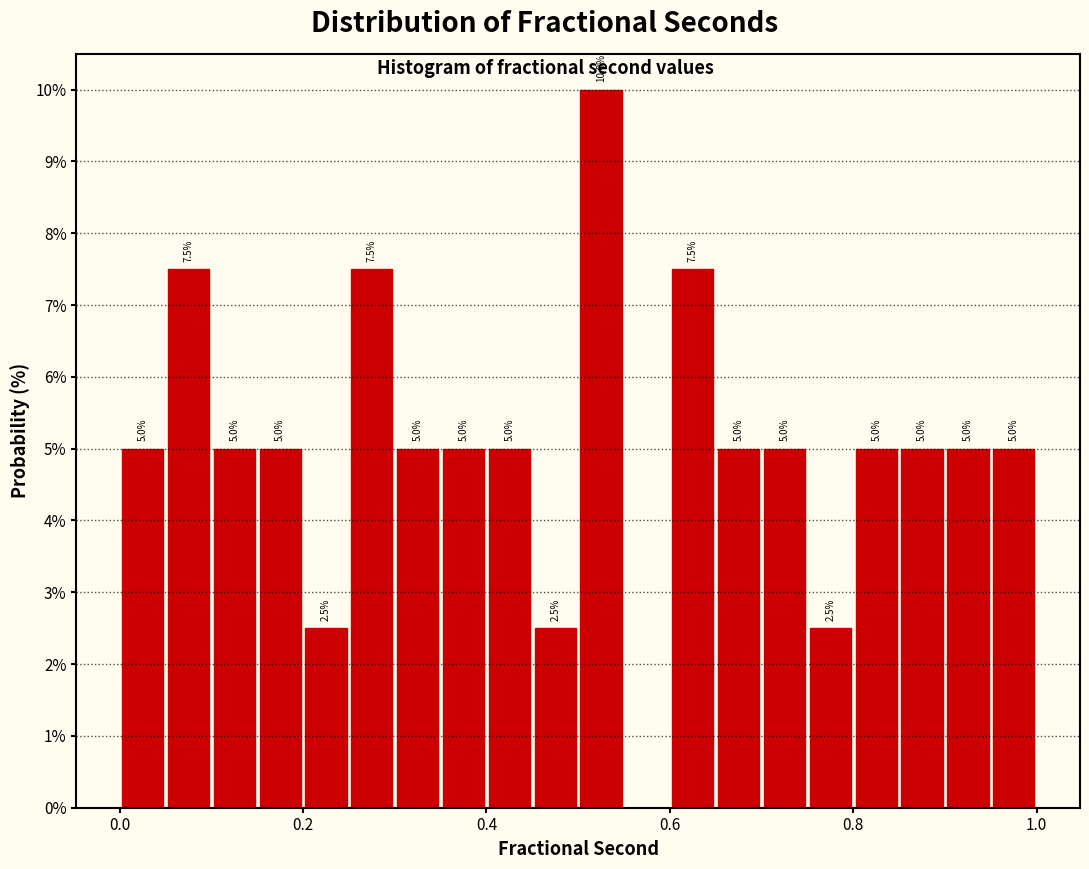

Around what value on the x-axis is the tallest bar? Give the approximate position of its centre, as read against the axis.

0.52